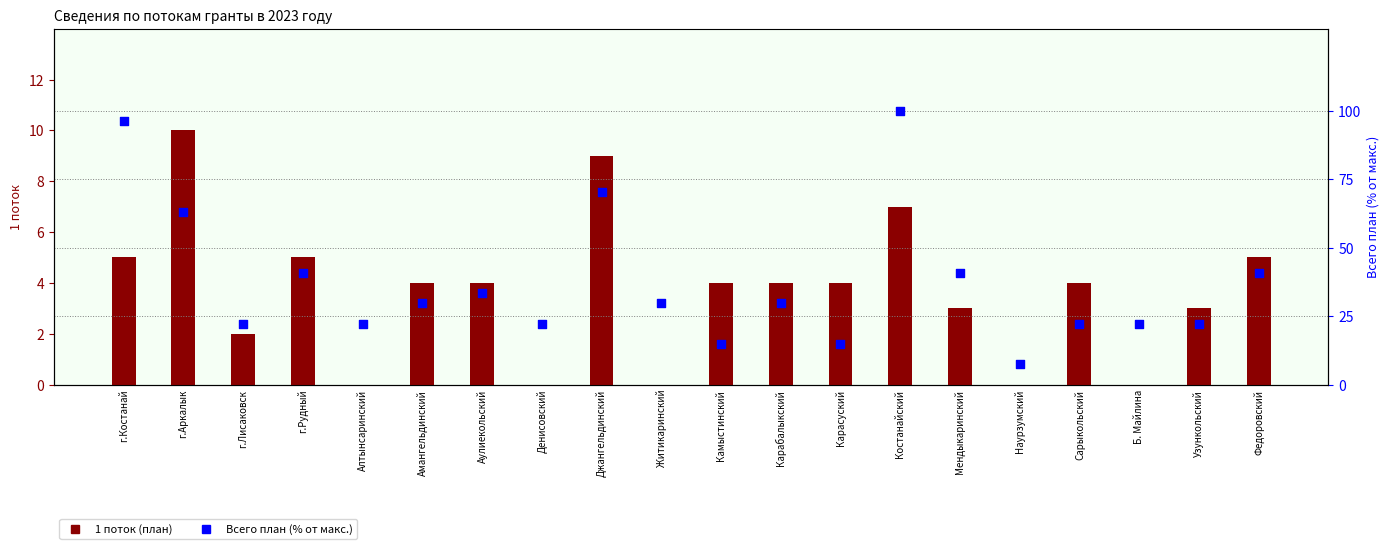

What is the total value across all series at Денисовский?

22.2